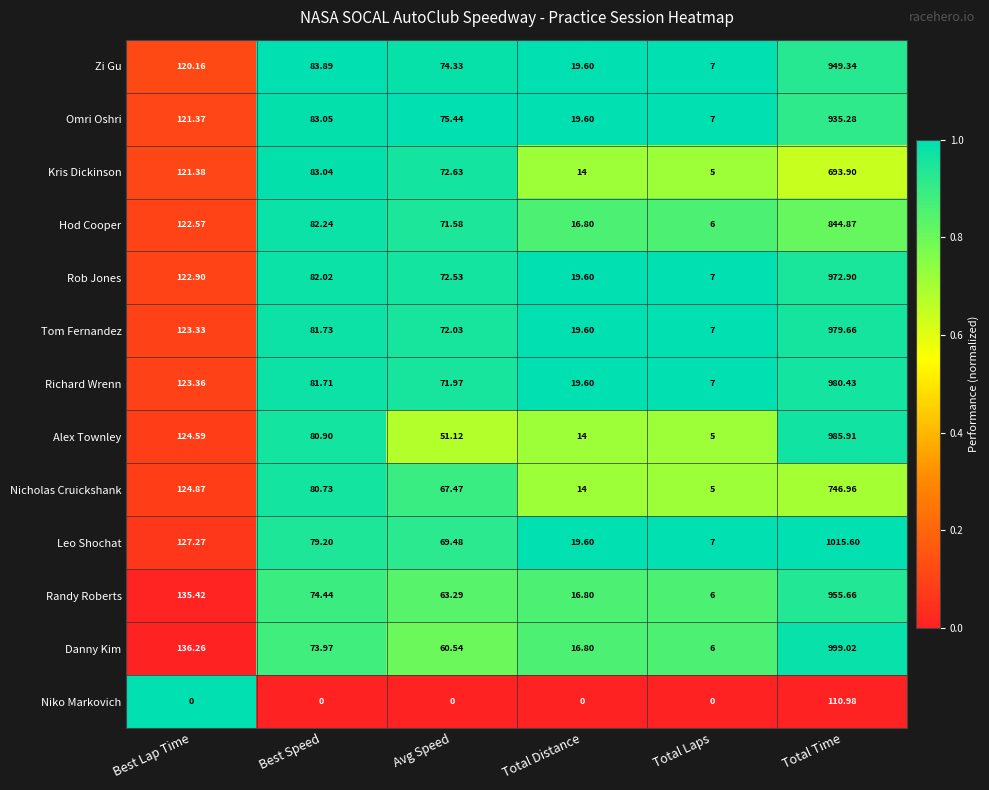

Is the value of Zi Gu at Best Lap Time greater than the value of Niko Markovich at Total Distance?

Yes